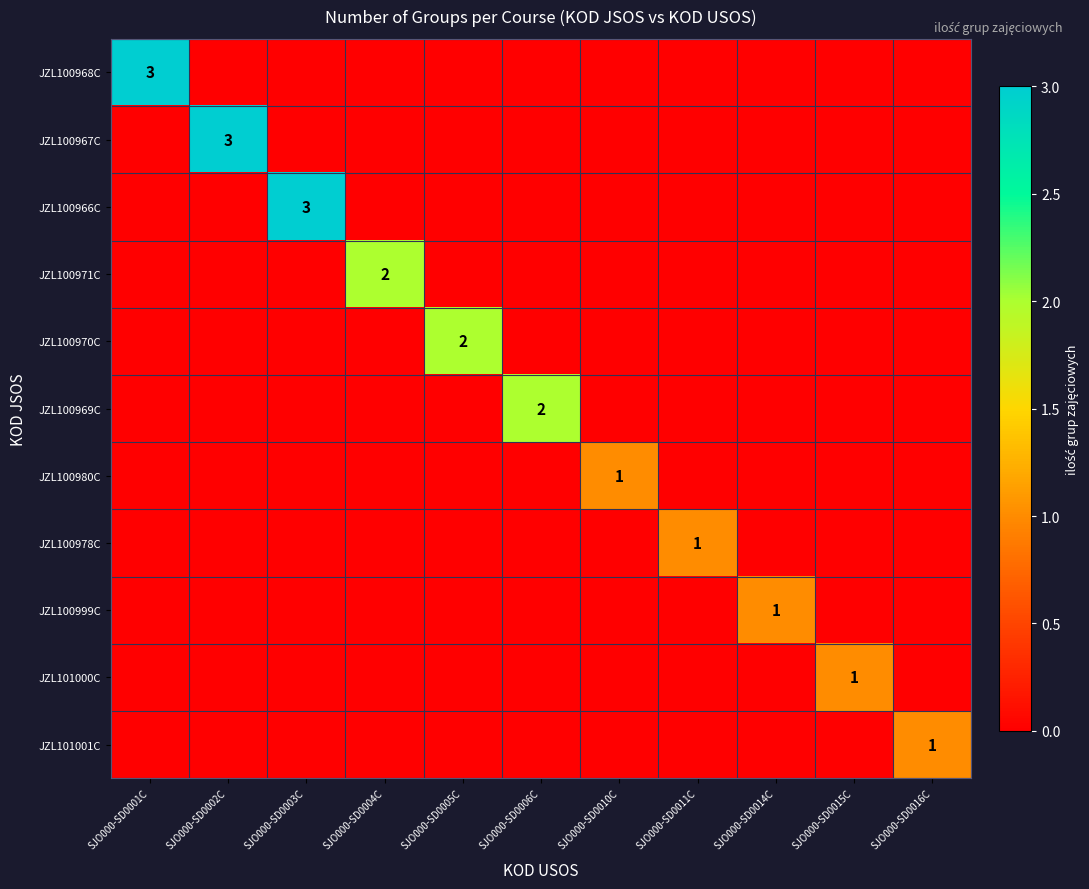

What is the difference between the highest and lowest values at SJO000-SD0003C?

3